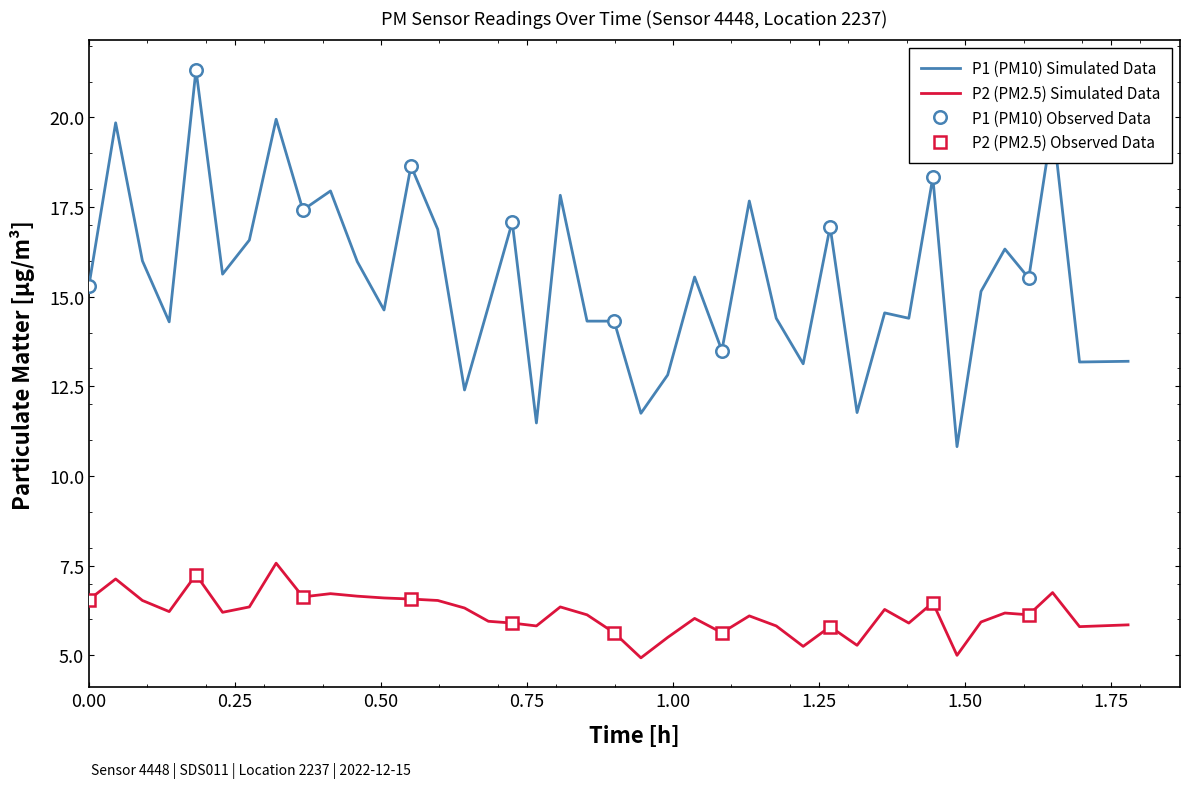

True or false: P2 (PM2.5) Simulated Data and P1 (PM10) Simulated Data intersect in this chart.

False